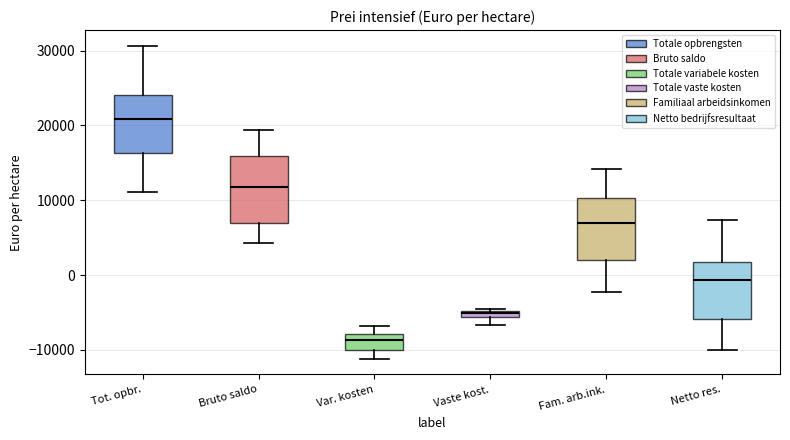

Where is the upper edge of the box for Fam. arb.ink. on the y-axis? The values are not printed on the chart, so give them approximately, as read against the axis.

10000